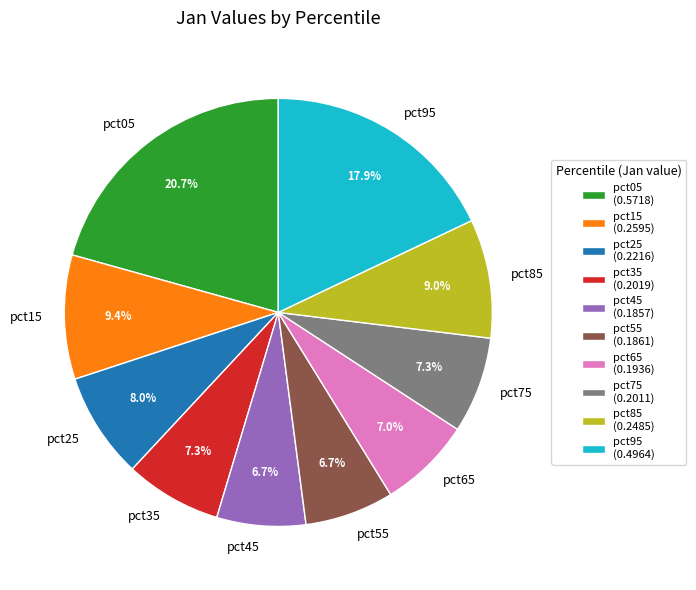

Combined, what portion of the pie is pct85 and pct65?

16.0%